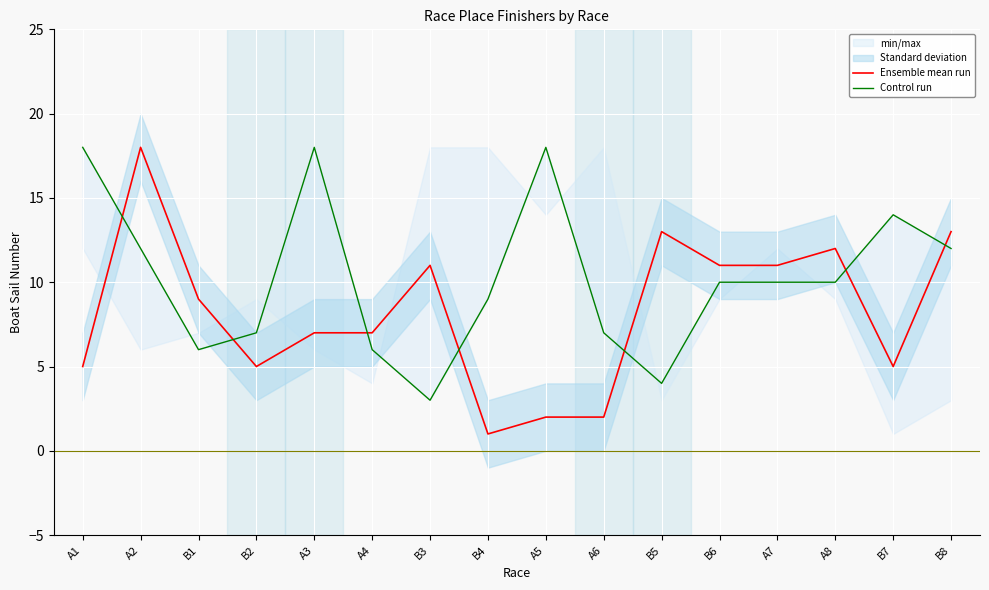

What is the approximate value of Control run at A4, to the nearest 10?

10